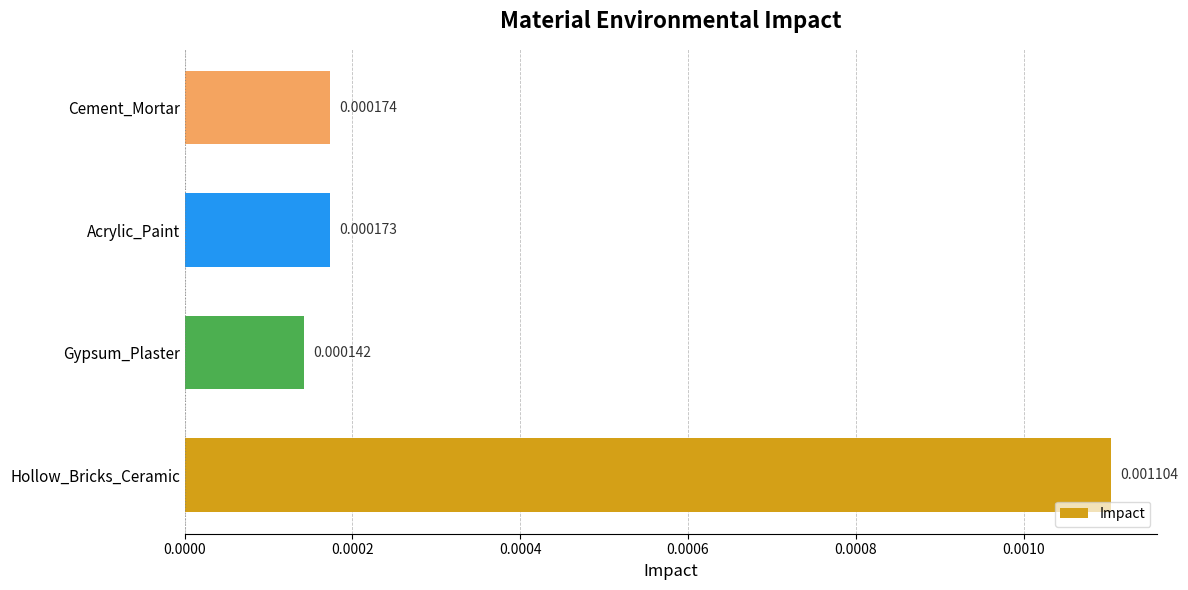

List the labels in order of value, largest first.

Hollow_Bricks_Ceramic, Cement_Mortar, Acrylic_Paint, Gypsum_Plaster